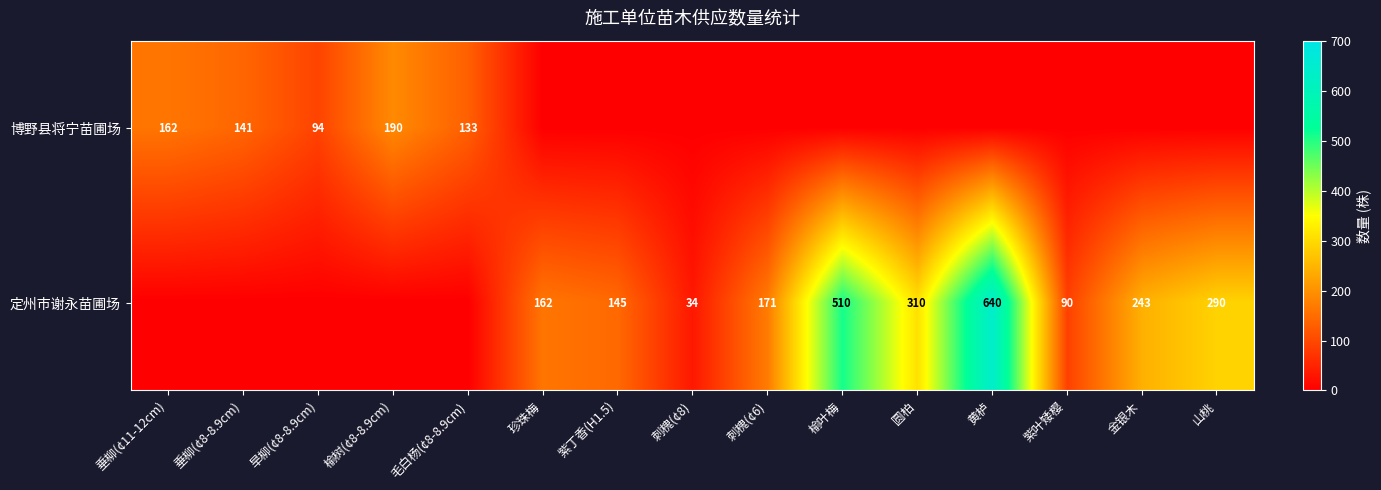

Which category has the highest value across all series?

黄栌